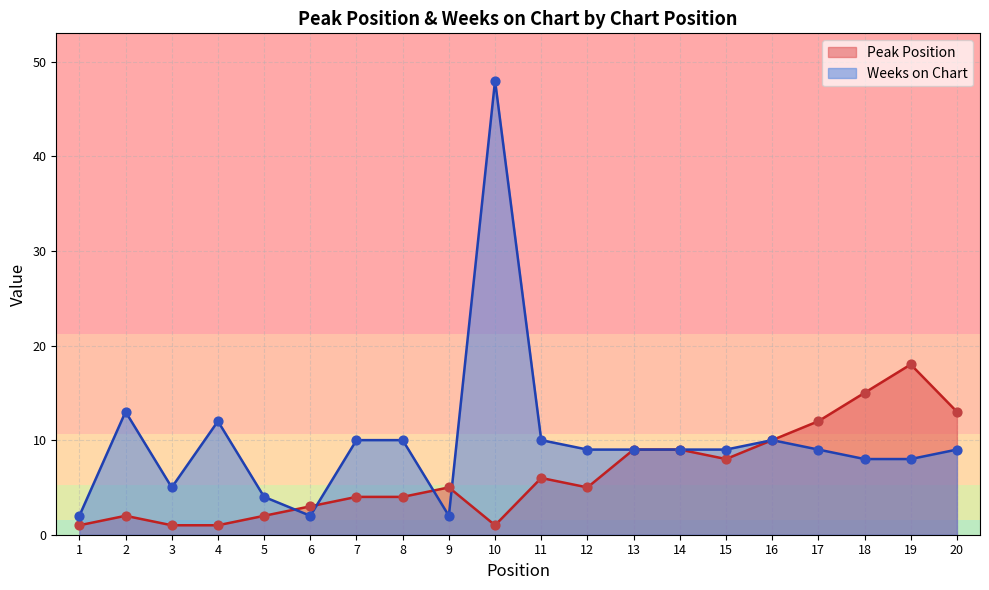

At which category is the sum across all series the highest?

10